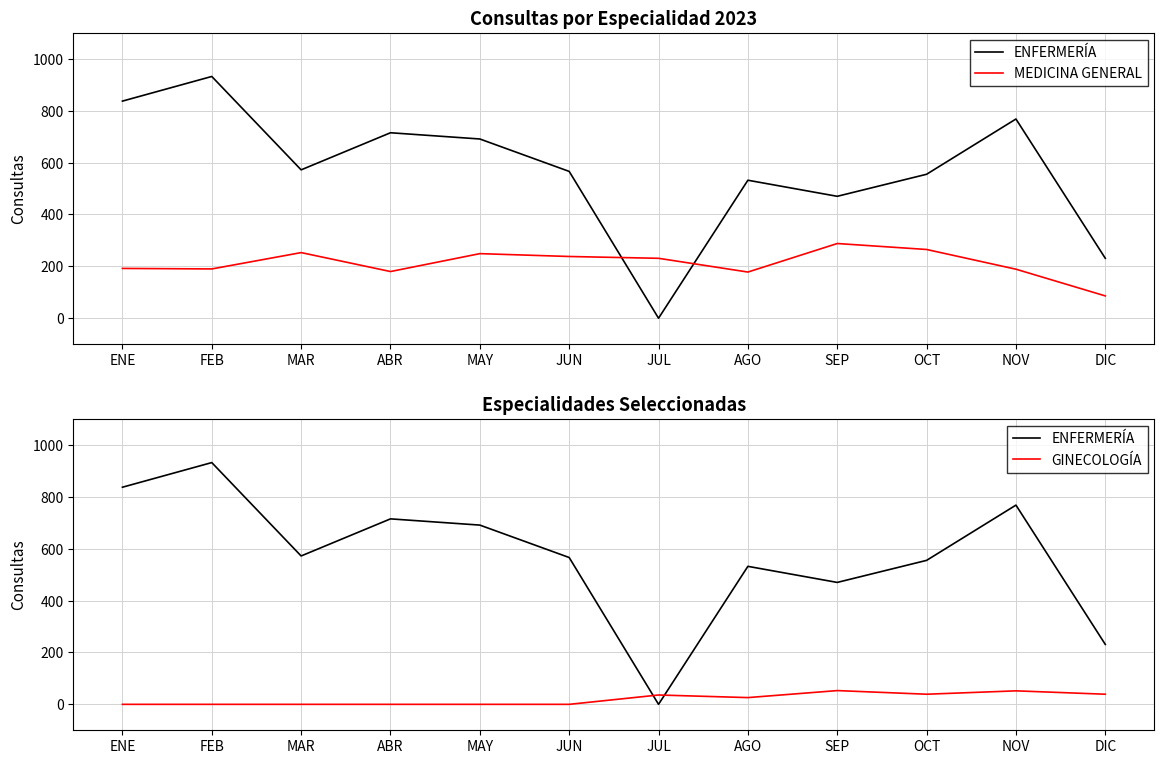

After their last crossing, which series has the higher values: ENFERMERÍA or MEDICINA GENERAL?

ENFERMERÍA